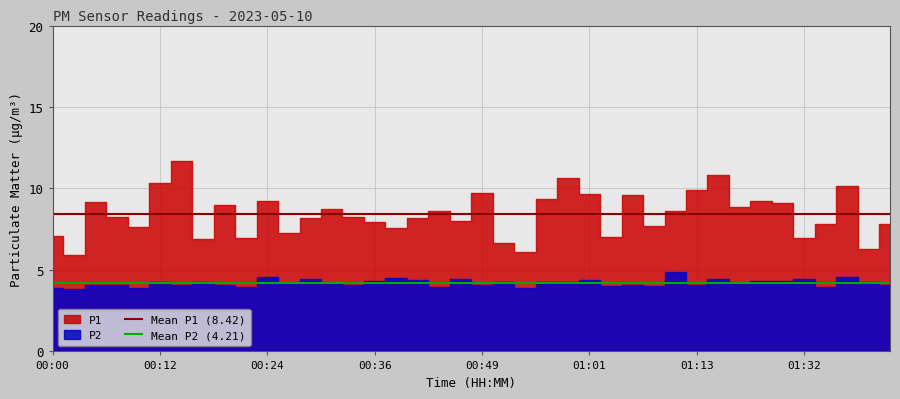

Which category has the highest value in the Mean P1 (8.42) series?

00:00